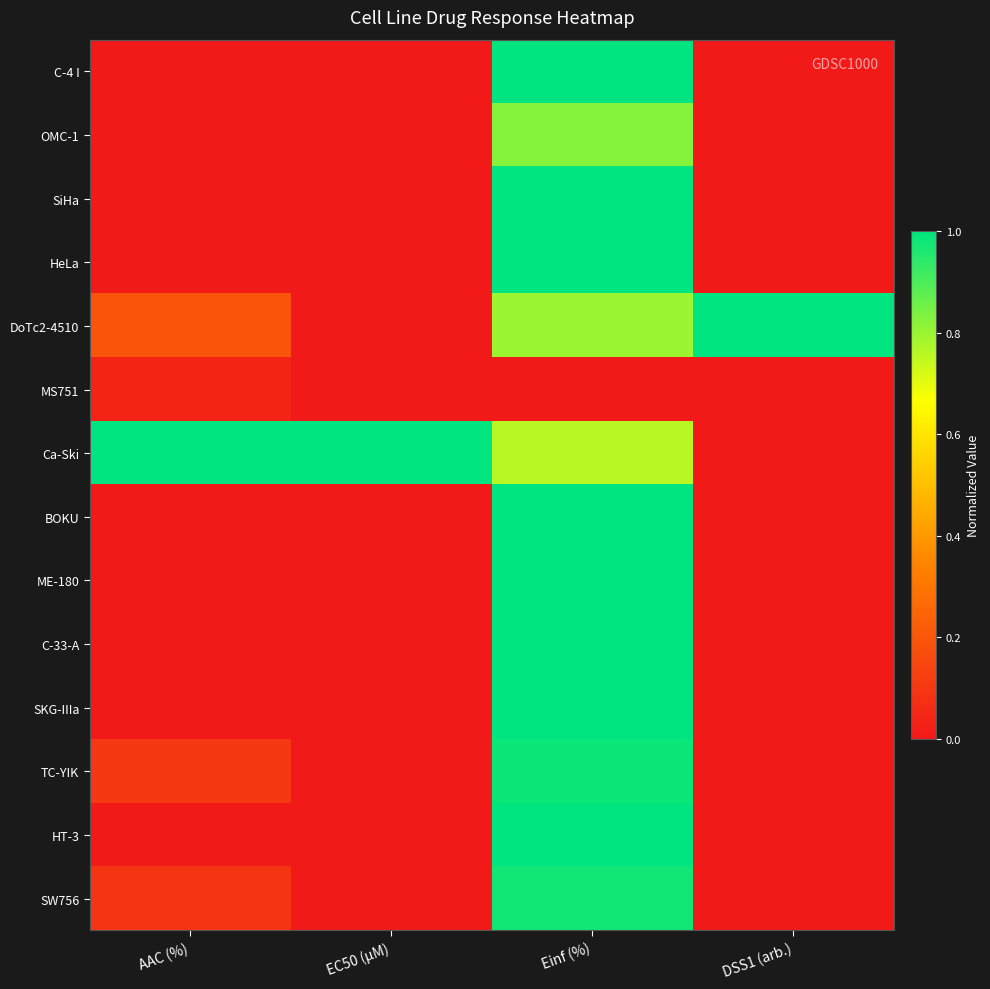

Reading left to right, extract all data points from this chart.

C-4 I: AAC (%)=0.0	EC50 (µM)=0.0	Einf (%)=1.0	DSS1 (arb.)=0.0
OMC-1: AAC (%)=0.0	EC50 (µM)=0.0	Einf (%)=0.8	DSS1 (arb.)=0.0
SiHa: AAC (%)=0.0	EC50 (µM)=0.0	Einf (%)=1.0	DSS1 (arb.)=0.0
HeLa: AAC (%)=0.0	EC50 (µM)=0.0	Einf (%)=1.0	DSS1 (arb.)=0.0
DoTc2-4510: AAC (%)=0.2	EC50 (µM)=0.0	Einf (%)=0.8	DSS1 (arb.)=1.0
MS751: AAC (%)=0.0	EC50 (µM)=0.0	Einf (%)=0.0	DSS1 (arb.)=0.0
Ca-Ski: AAC (%)=1.0	EC50 (µM)=1.0	Einf (%)=0.8	DSS1 (arb.)=0.0
BOKU: AAC (%)=0.0	EC50 (µM)=0.0	Einf (%)=1.0	DSS1 (arb.)=0.0
ME-180: AAC (%)=0.0	EC50 (µM)=0.0	Einf (%)=1.0	DSS1 (arb.)=0.0
C-33-A: AAC (%)=0.0	EC50 (µM)=0.0	Einf (%)=1.0	DSS1 (arb.)=0.0
SKG-IIIa: AAC (%)=0.0	EC50 (µM)=0.0	Einf (%)=1.0	DSS1 (arb.)=0.0
TC-YIK: AAC (%)=0.1	EC50 (µM)=0.0	Einf (%)=1.0	DSS1 (arb.)=0.0
HT-3: AAC (%)=0.0	EC50 (µM)=0.0	Einf (%)=1.0	DSS1 (arb.)=0.0
SW756: AAC (%)=0.1	EC50 (µM)=0.0	Einf (%)=1.0	DSS1 (arb.)=0.0